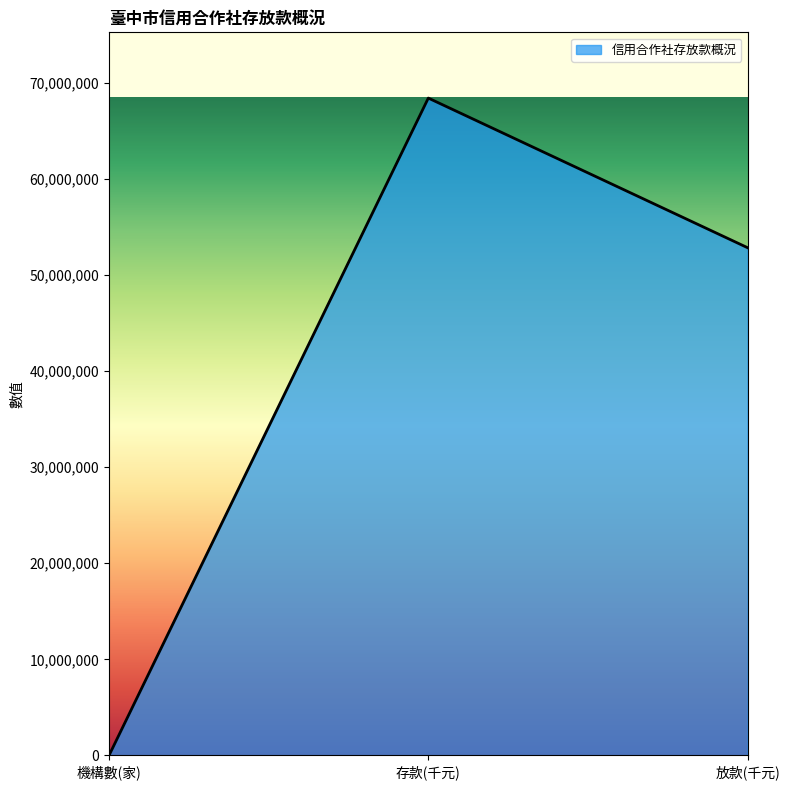

Reading right to left, transcribe all the data shown in this chart.

52837805	68410965	22